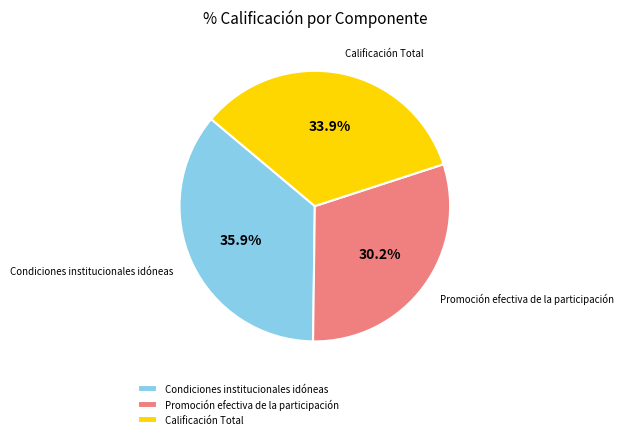

To the nearest percent, what portion does Condiciones institucionales idóneas represent?

36%